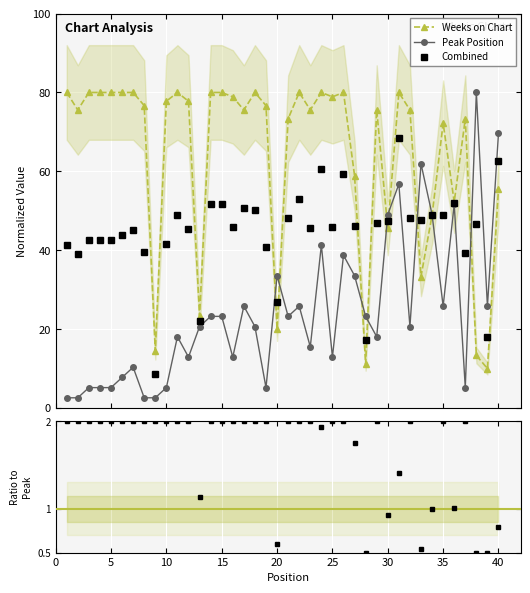

Which series has the largest total across all categories?

Weeks on Chart